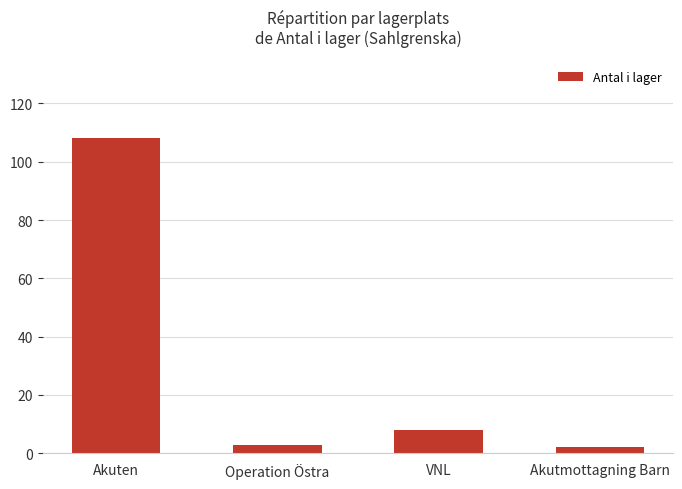

Reading right to left, what are all the values shown in this chart?

2	8	3	108